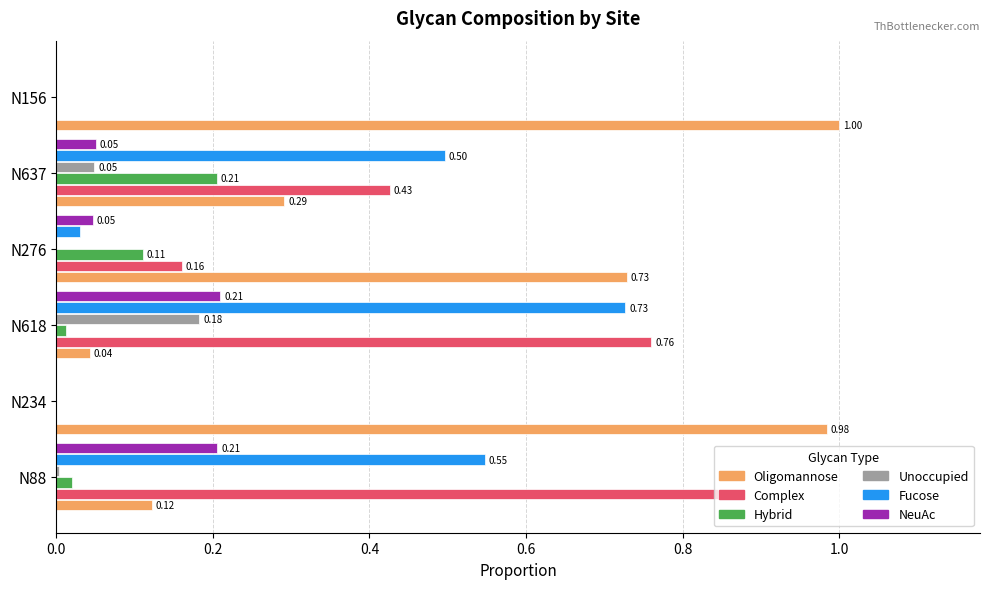

How many NeuAc values are between 0 and 1?

6